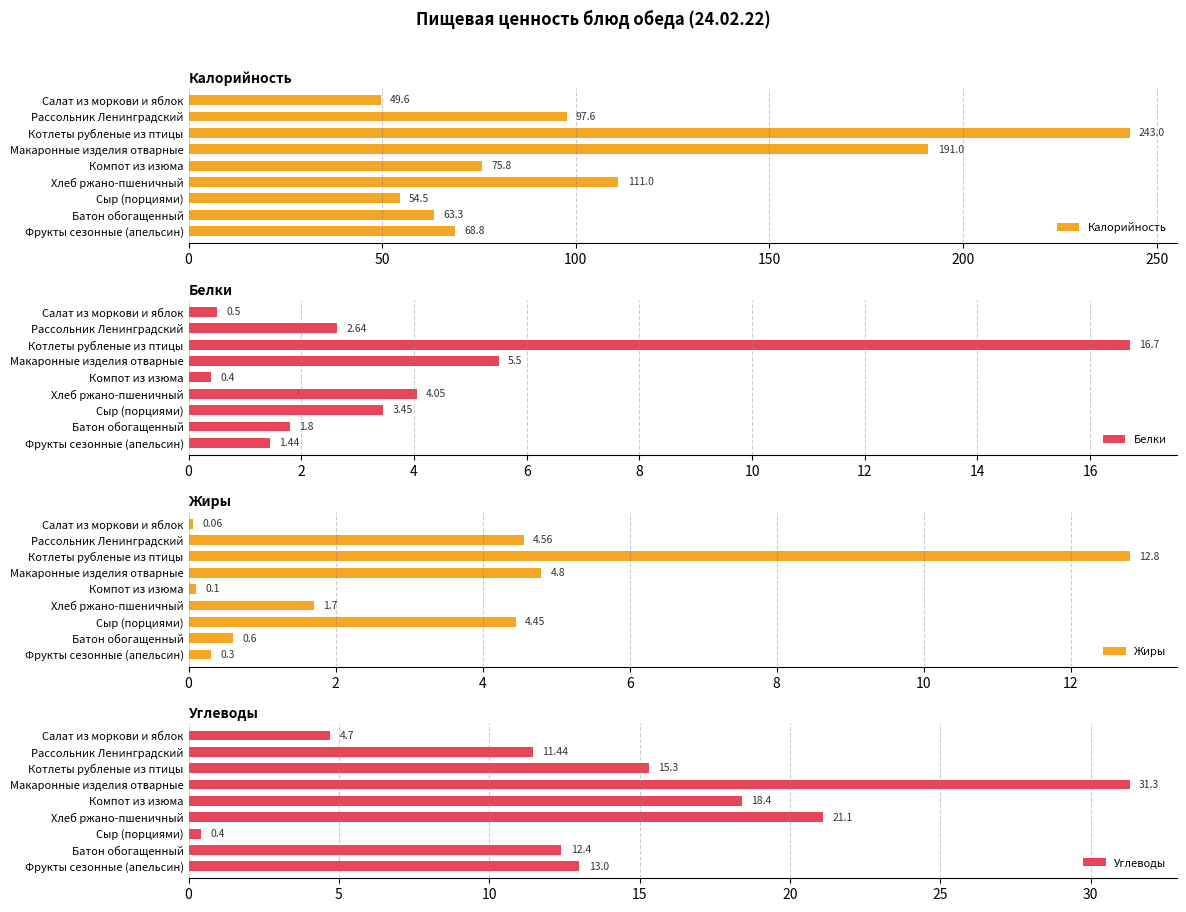

Is it true that Калорийность equals 102.4 at Фрукты сезонные (апельсин)?

False